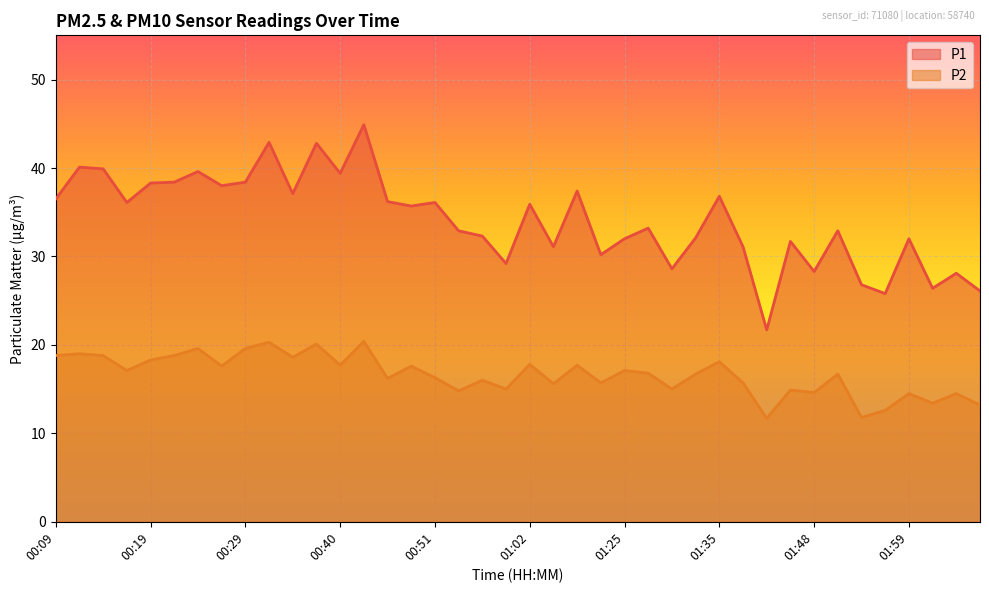

How many lines are shown in the chart?

2